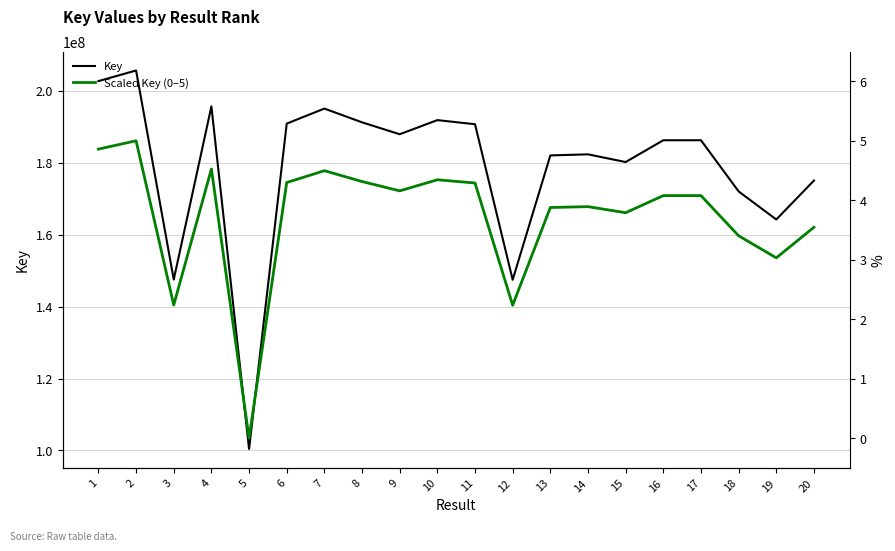

What are all the series names shown in the legend?

Key, Scaled Key (0–5)